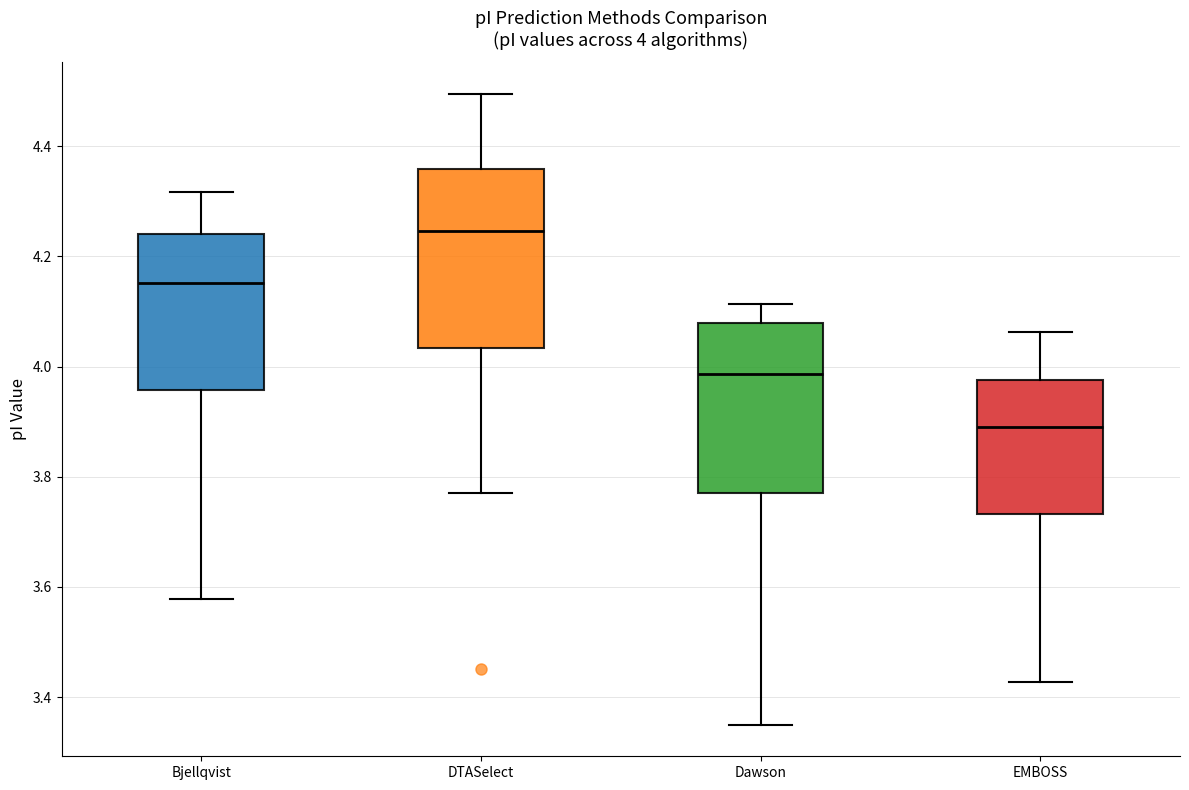

Which box's median line is the lowest?

EMBOSS